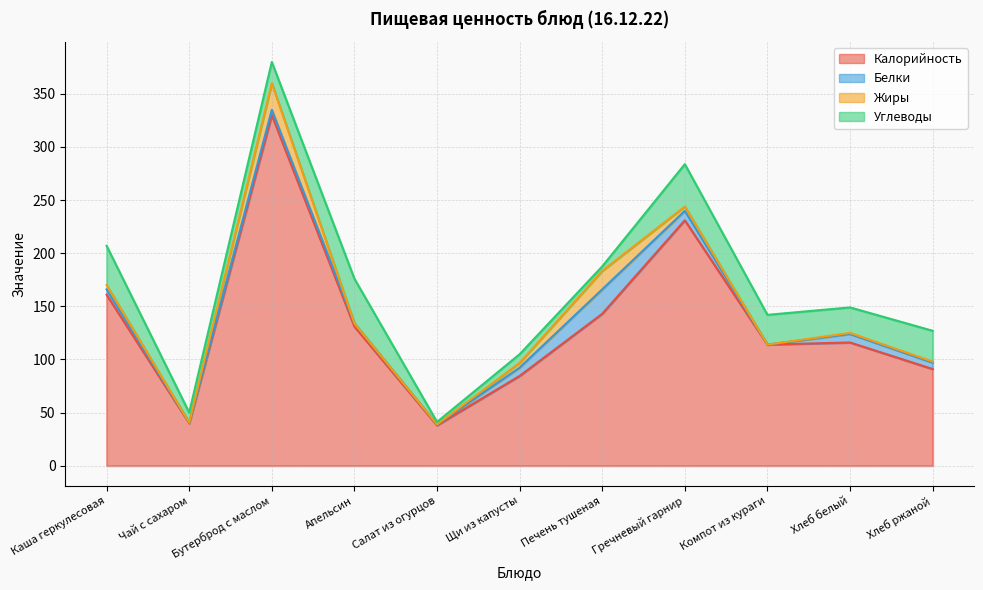

True or false: Жиры and Калорийность intersect in this chart.

False